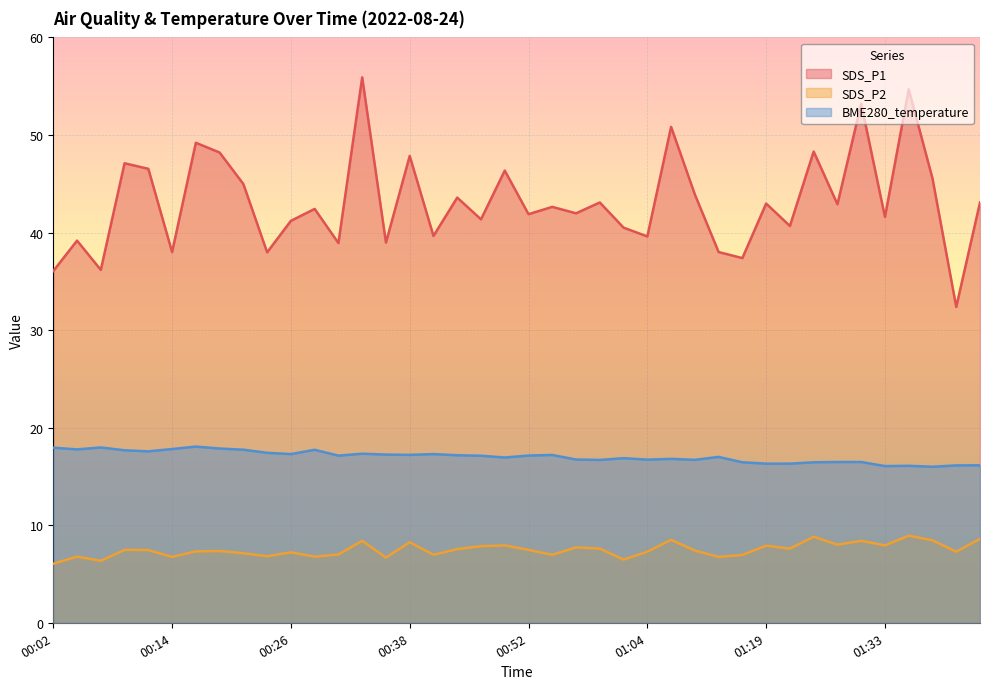

How many lines are shown in the chart?

3